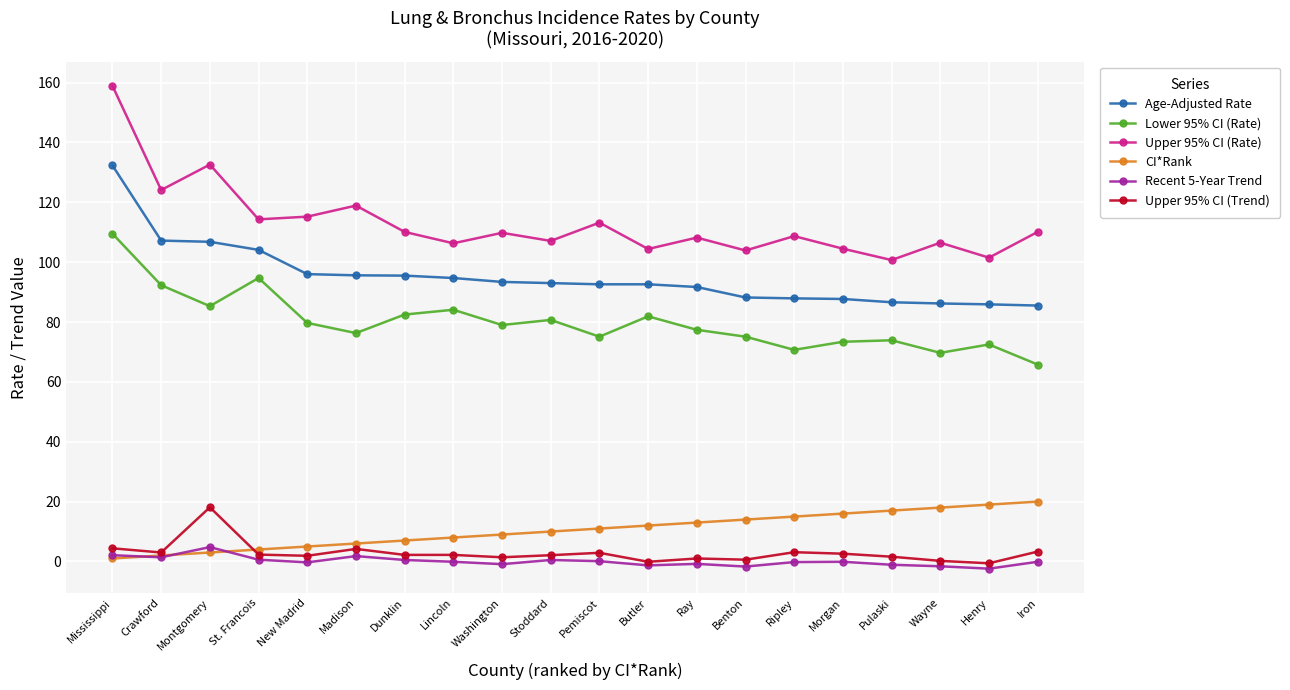

What is the average value of the Lower 95% CI (Rate) series?

80.0